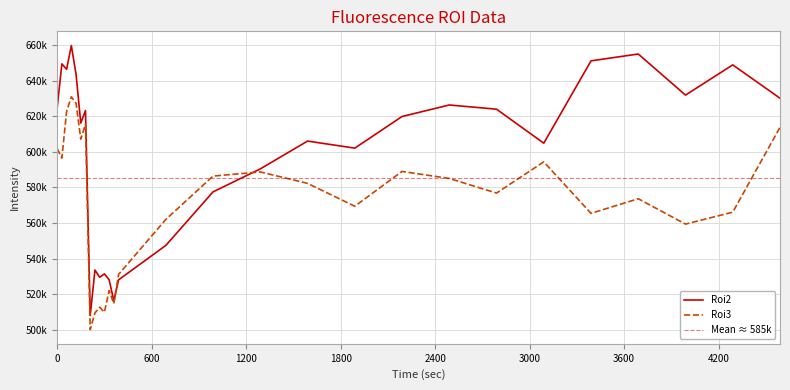

Reading right to left, transcribe all the data shown in this chart.

Roi2: 630168.3	648914.5	631928.0	655023.4	651175.5	604901.0	624008.7	626365.8	619891.7	602114.3	606081.8	590447.9	577544.2	547428.2	528084.8	516256.5	528162.1	531446.6	529531.1	533599.7	508010.6	623257.8	616216.5	643593.7	659782.5	646432.5	649486.0	624728.0
Roi3: 613786.0	566129.7	559413.9	573670.8	565464.2	594402.1	576856.5	585076.0	589024.9	569452.9	582309.2	588740.1	586416.9	562038.9	531141.6	514672.5	522056.1	509873.7	512714.1	509492.0	500123.4	615550.8	607176.1	627341.9	630996.1	622713.6	596507.1	601866.0